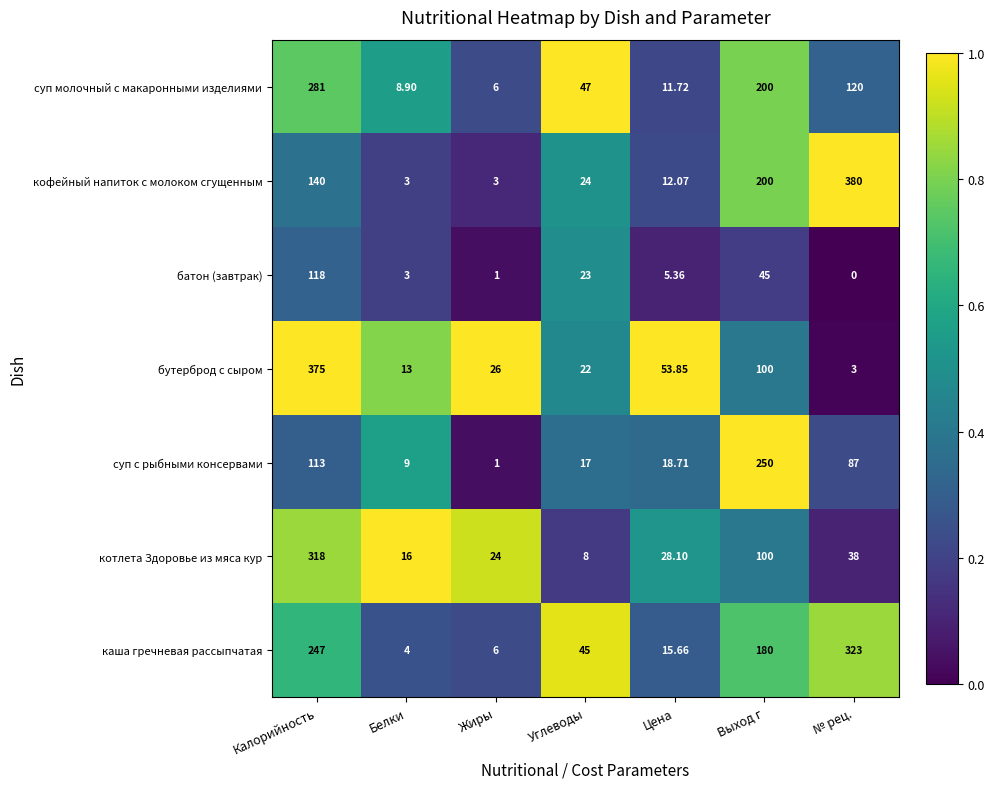

At which category is the sum across all series the highest?

Калорийность